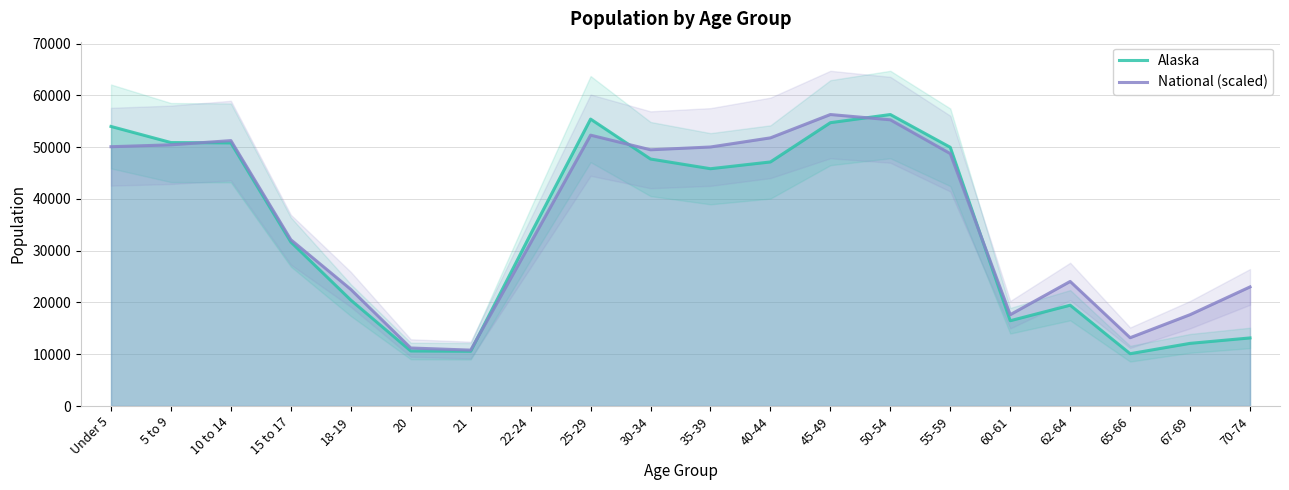

Which label corresponds to the largest value in the chart?

50-54